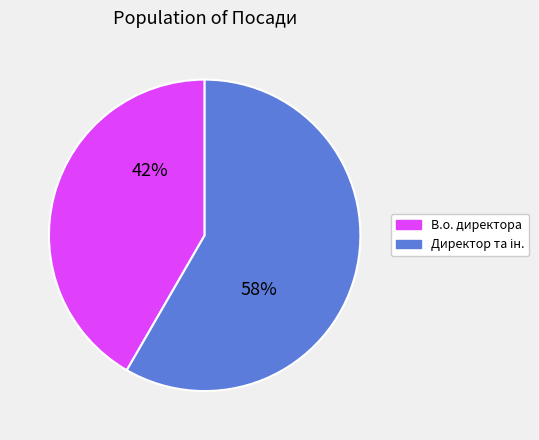

To the nearest percent, what is the average slice percentage?

50%